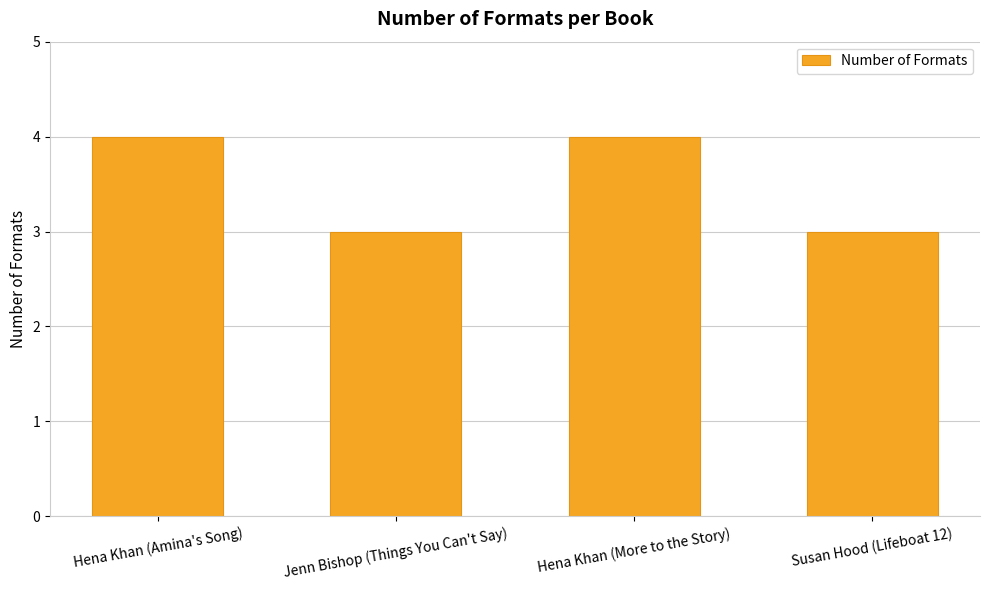

Are the bars horizontal?

No